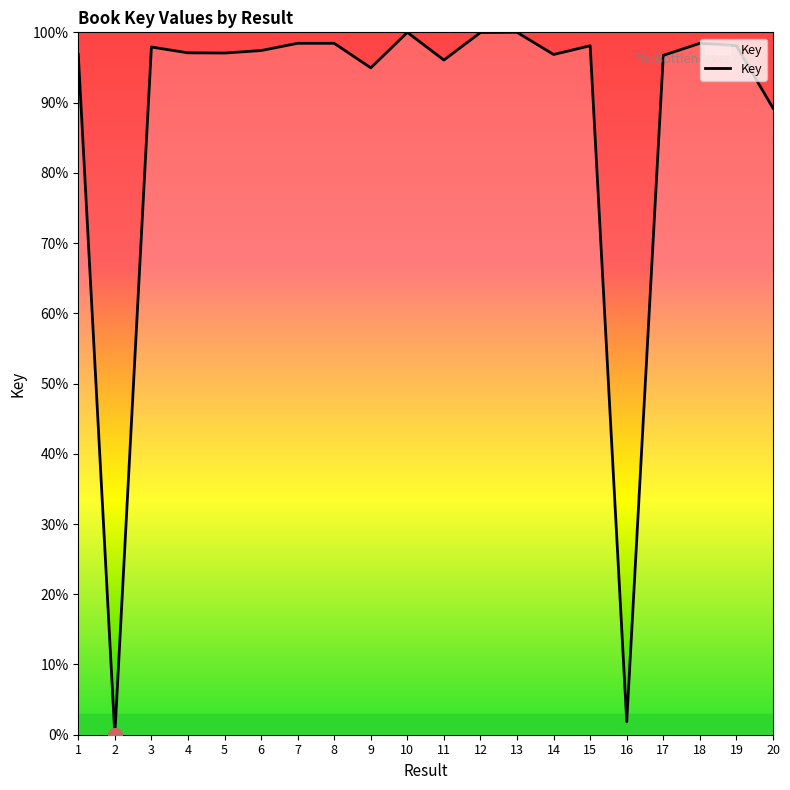

Between 13 and 5, which is larger?

13